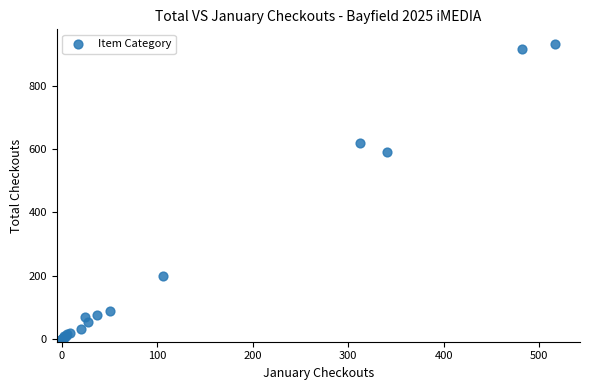

What Y value in the scatter plot is closest to 467?

592